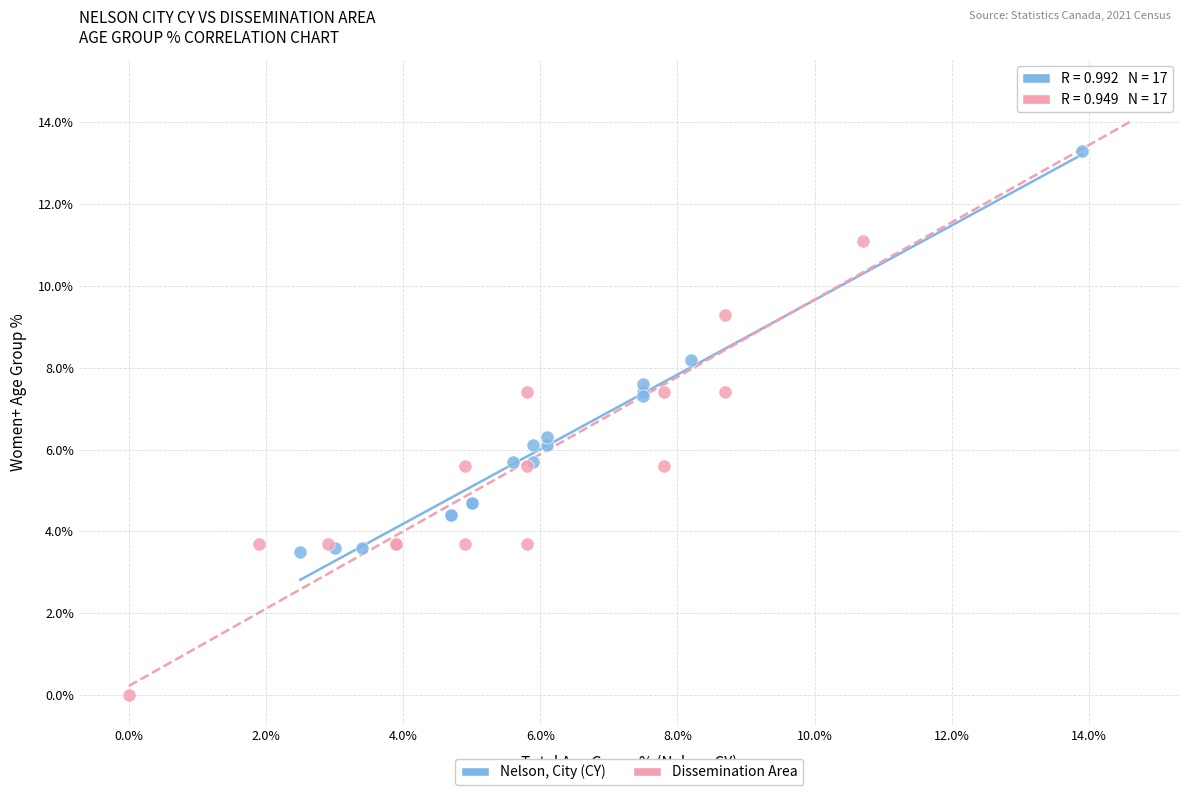

Which series has the largest Y range (max minus min)?

Dissemination Area